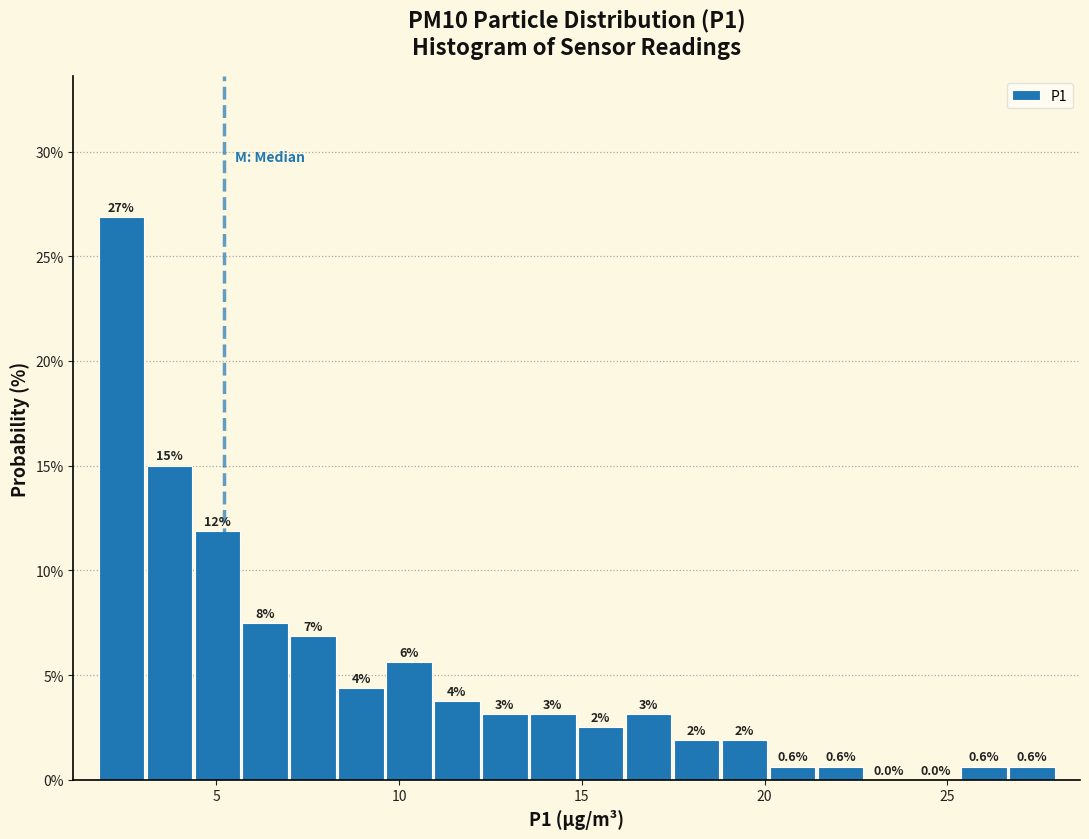

Around what value on the x-axis is the tallest bar? Give the approximate position of its centre, as read against the axis.

2.5